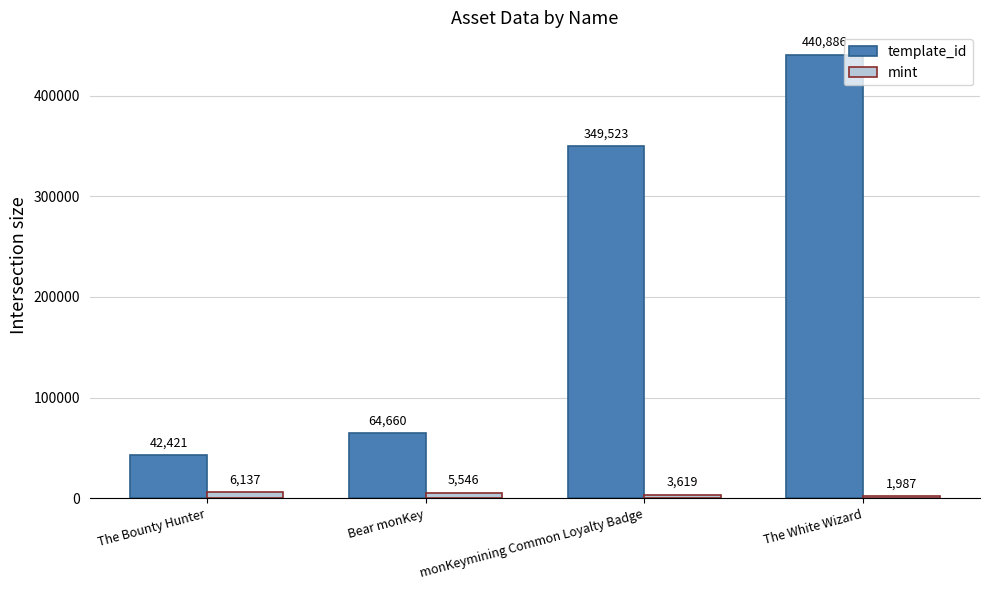

What value does the mint series have at The Bounty Hunter, to the nearest 50?

6150